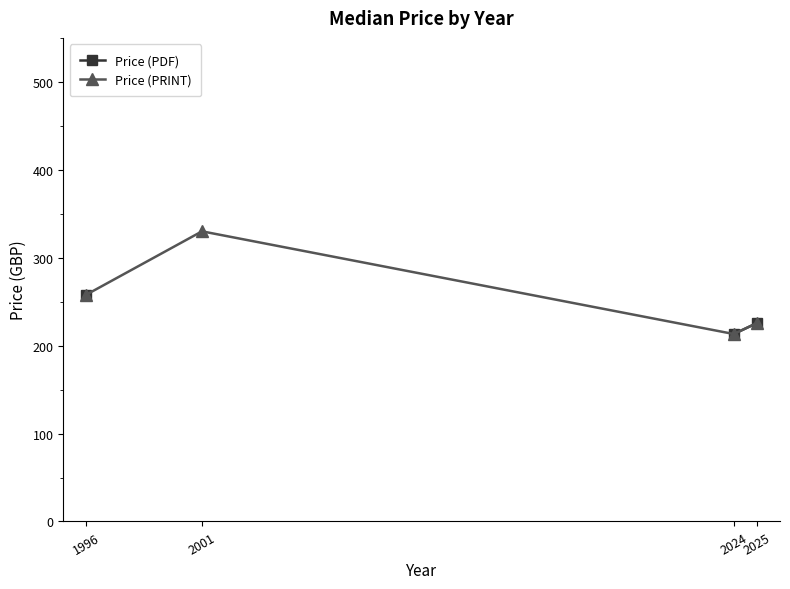

Which category has the lowest value in the Price (PDF) series?

2024